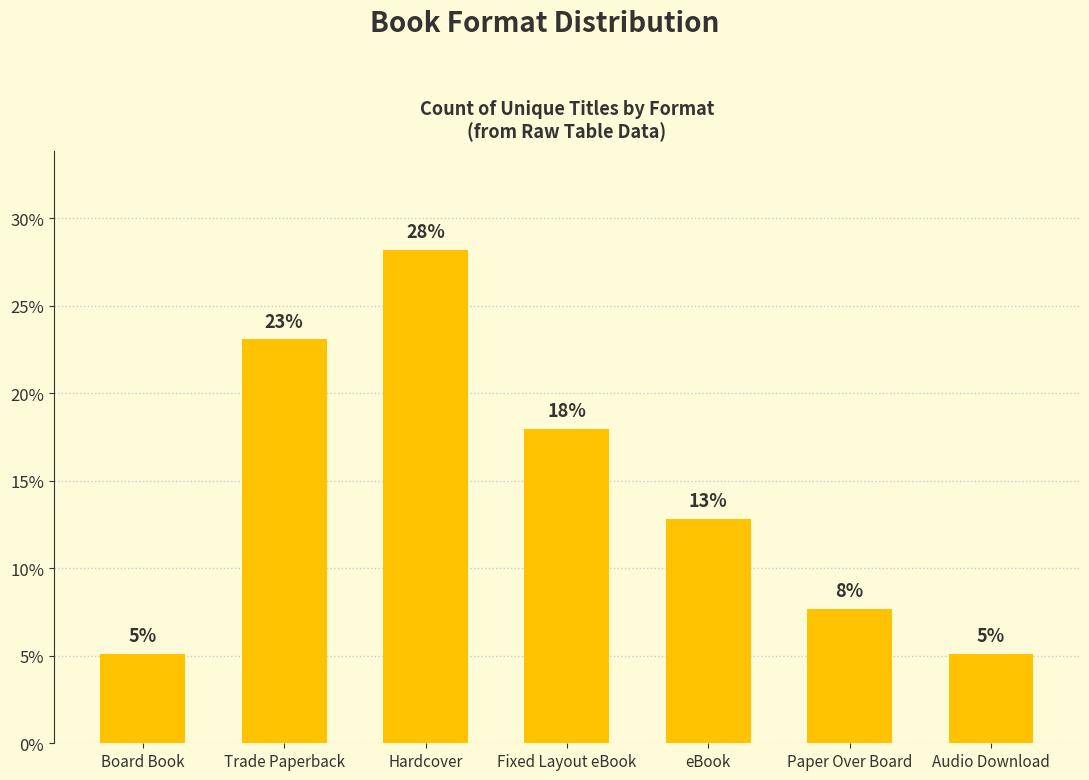

Are the bars grouped side by side (vs. stacked)?

No